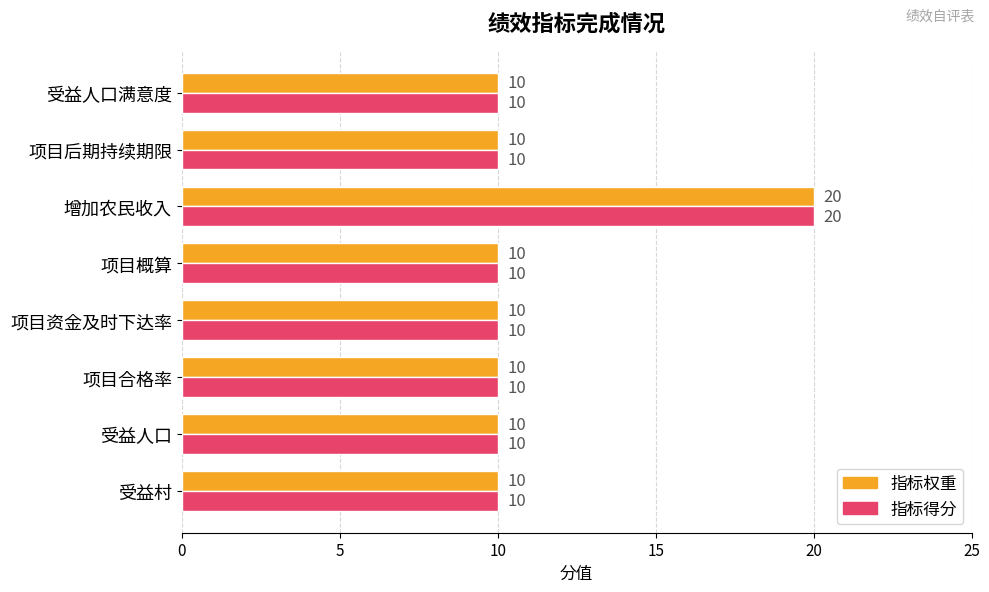

What is the average value of the 指标权重 series?

11